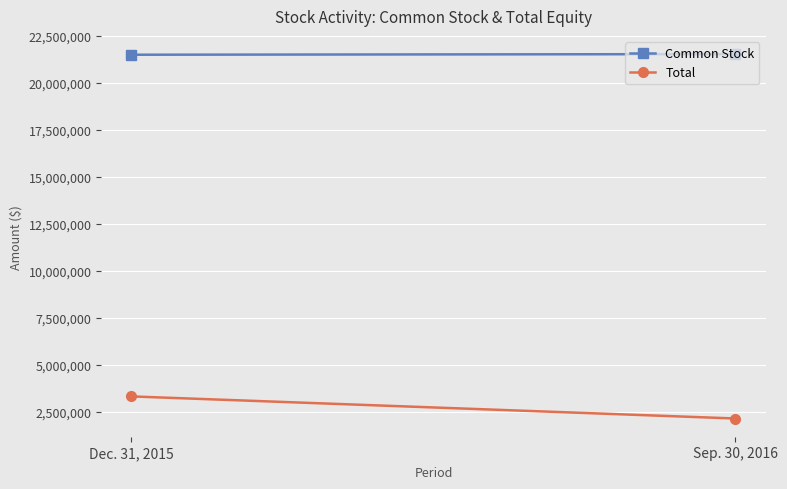

What is the label of the 2nd point from the left?

Sep. 30, 2016